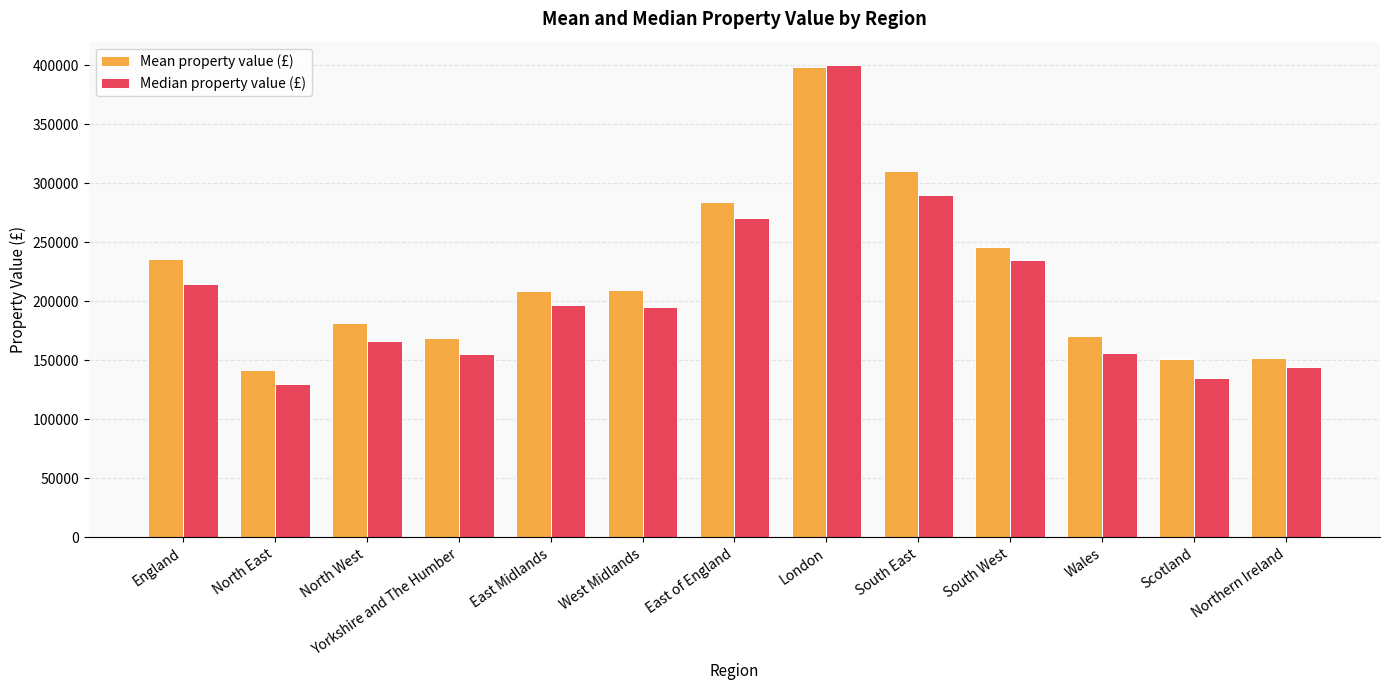

Is it true that Mean property value (£) equals 150721.0 at Scotland?

True